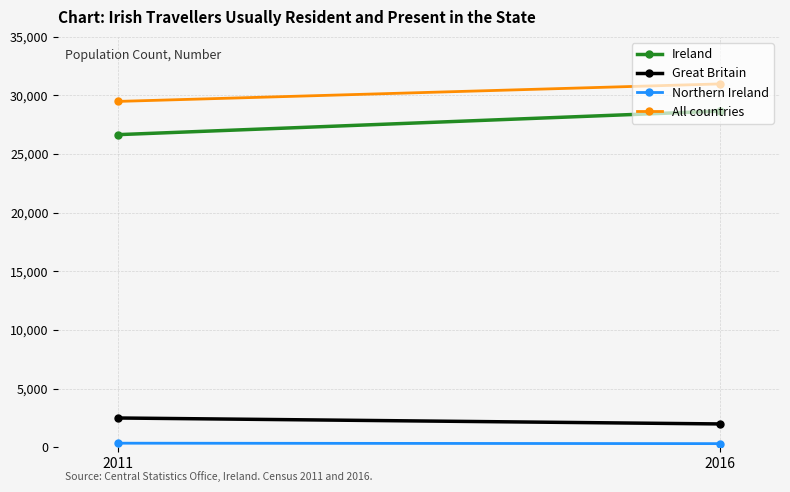

True or false: All countries has a value of 19728 at 2011.

False